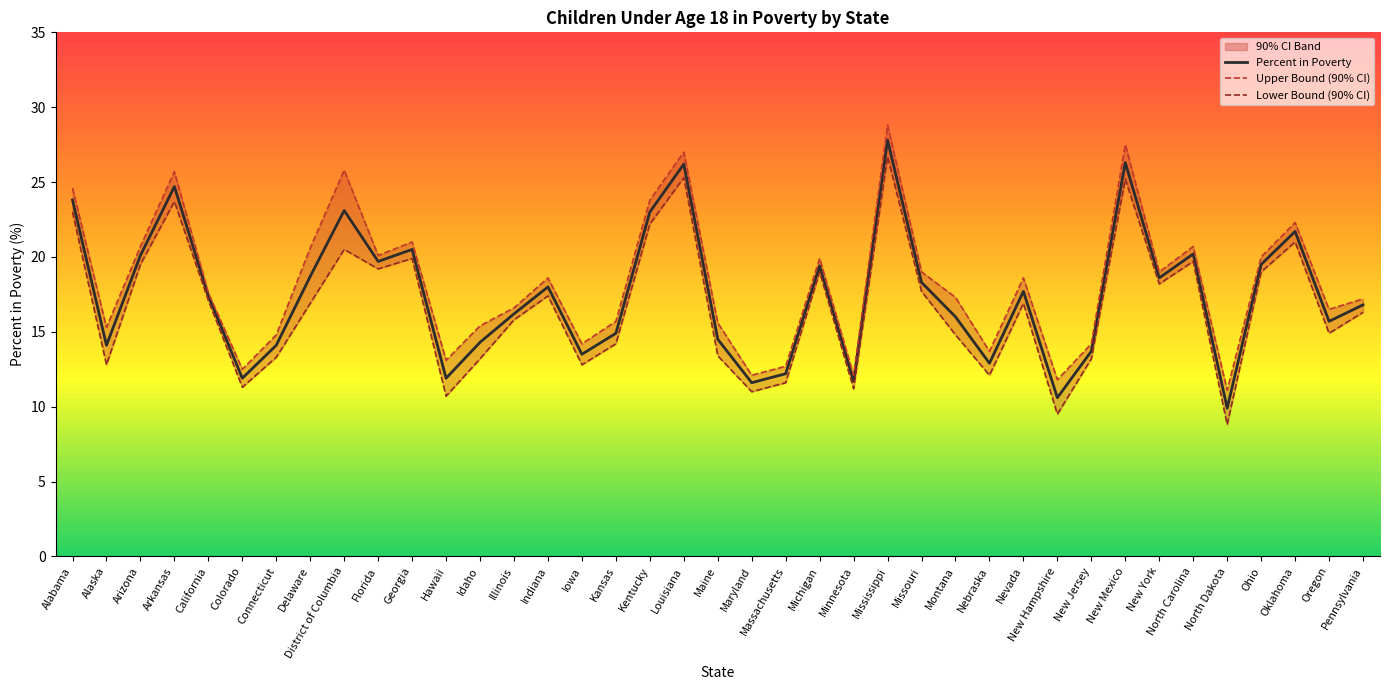

The Lower Bound (90% CI) series shows 19.0 at Ohio. True or false?

True